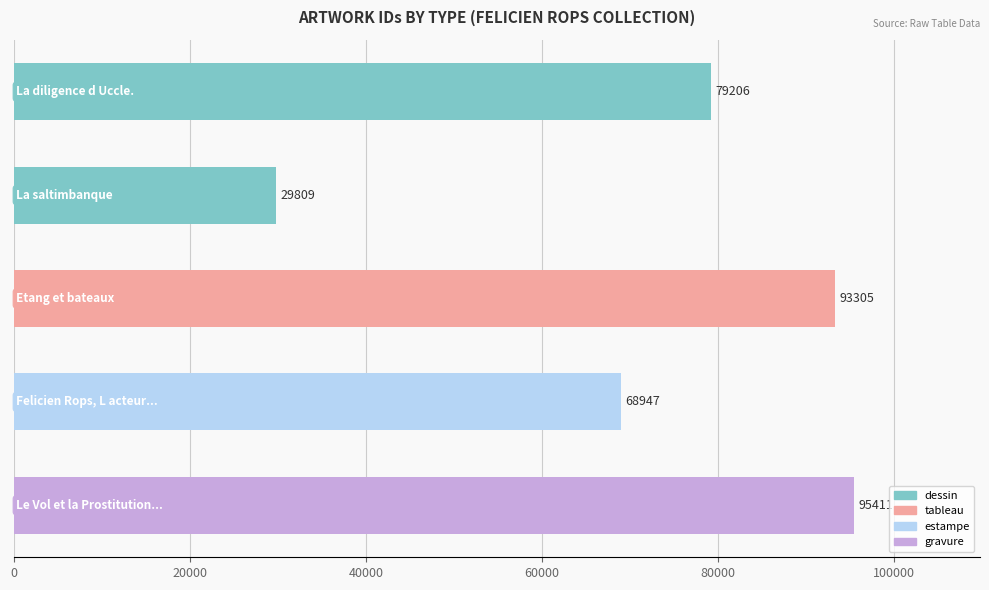

What is the smallest value displayed?

29809